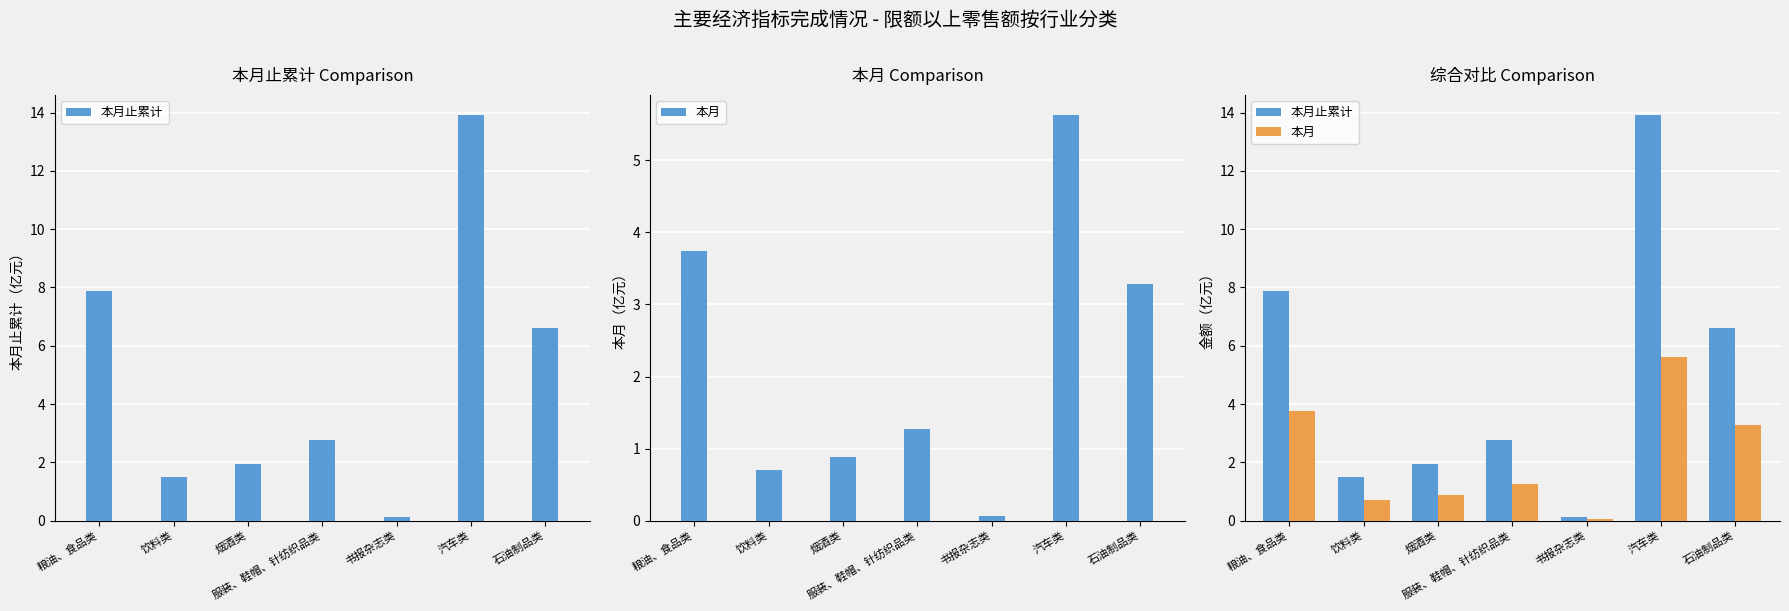

What are all the series names shown in the legend?

本月止累计, 本月